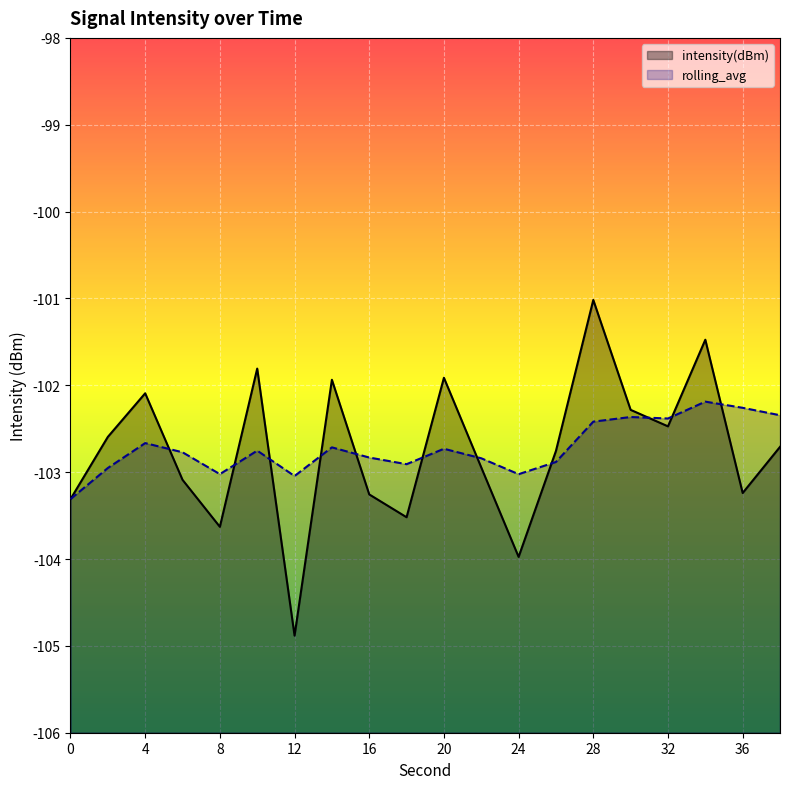

At 0, list the series in order from smallest to largest.

intensity(dBm), rolling_avg